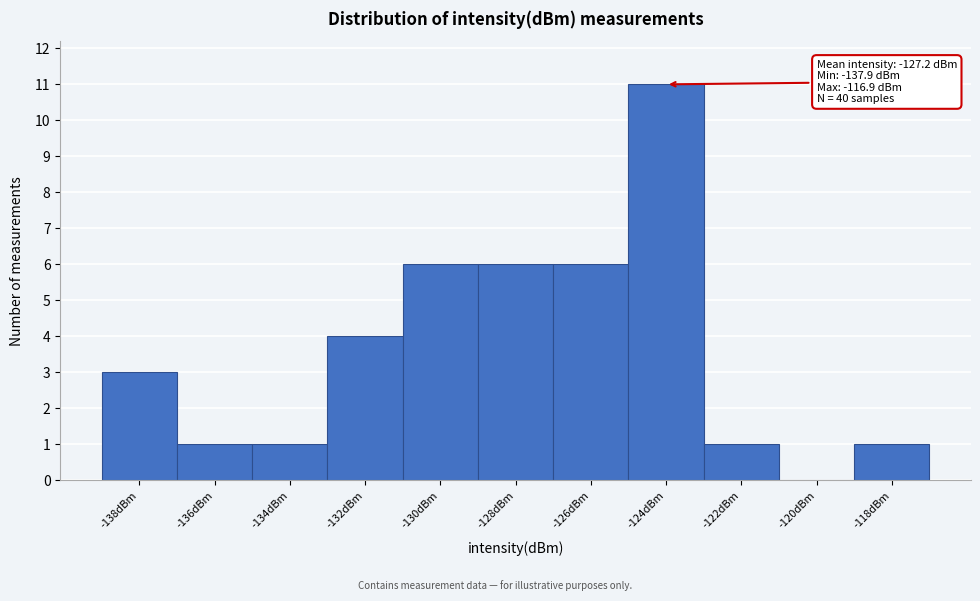

Reading left to right, what are all the values shown in this chart?

-138dBm=3	-136dBm=1	-134dBm=1	-132dBm=4	-130dBm=6	-128dBm=6	-126dBm=6	-124dBm=11	-122dBm=1	-120dBm=0	-118dBm=1